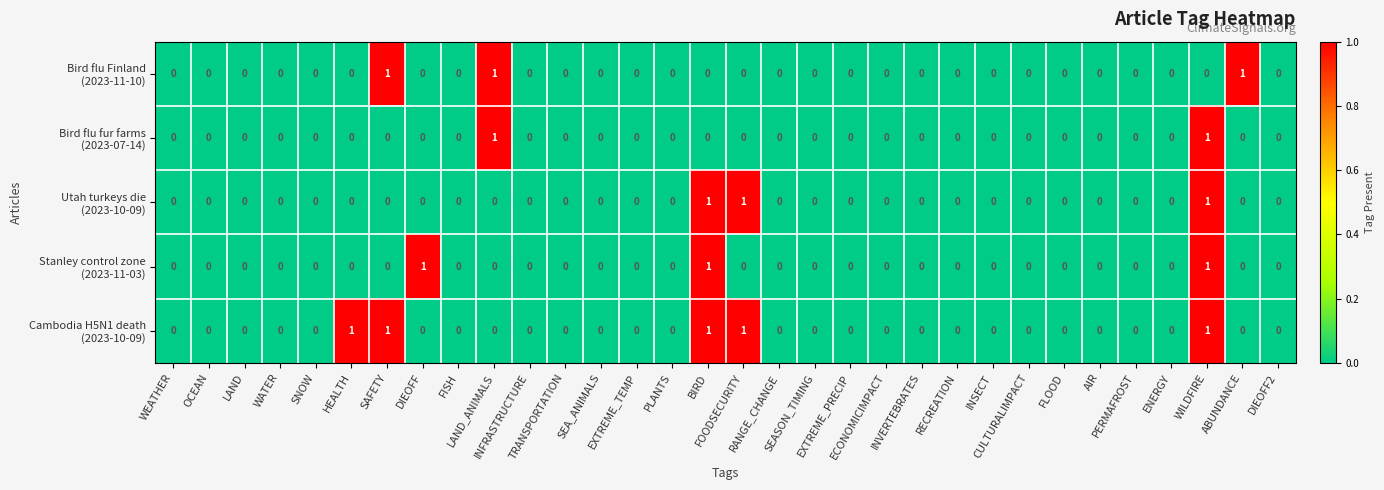

At which category is the sum across all series the highest?

WILDFIRE